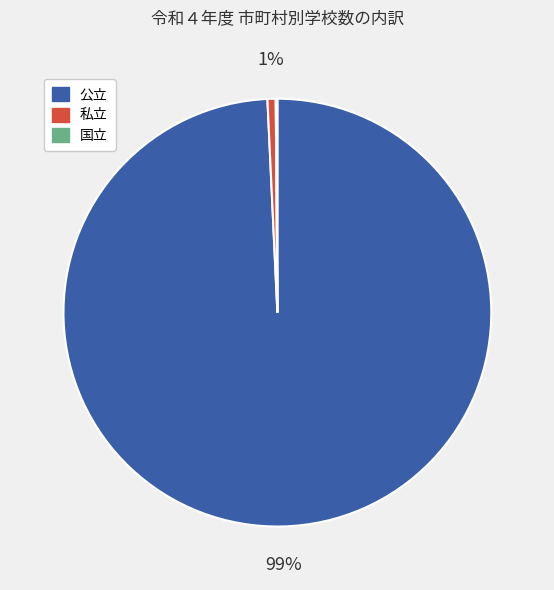

Which slice is the largest?

公立